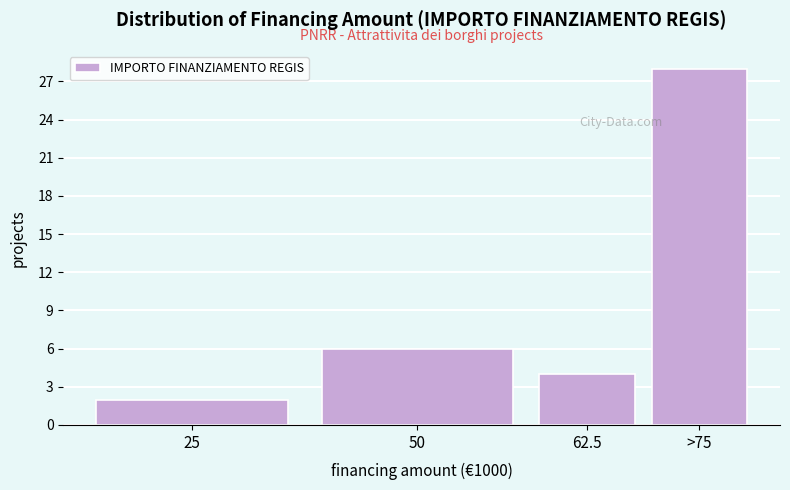

Reading left to right, list all the values displayed in this chart.

2	6	4	28